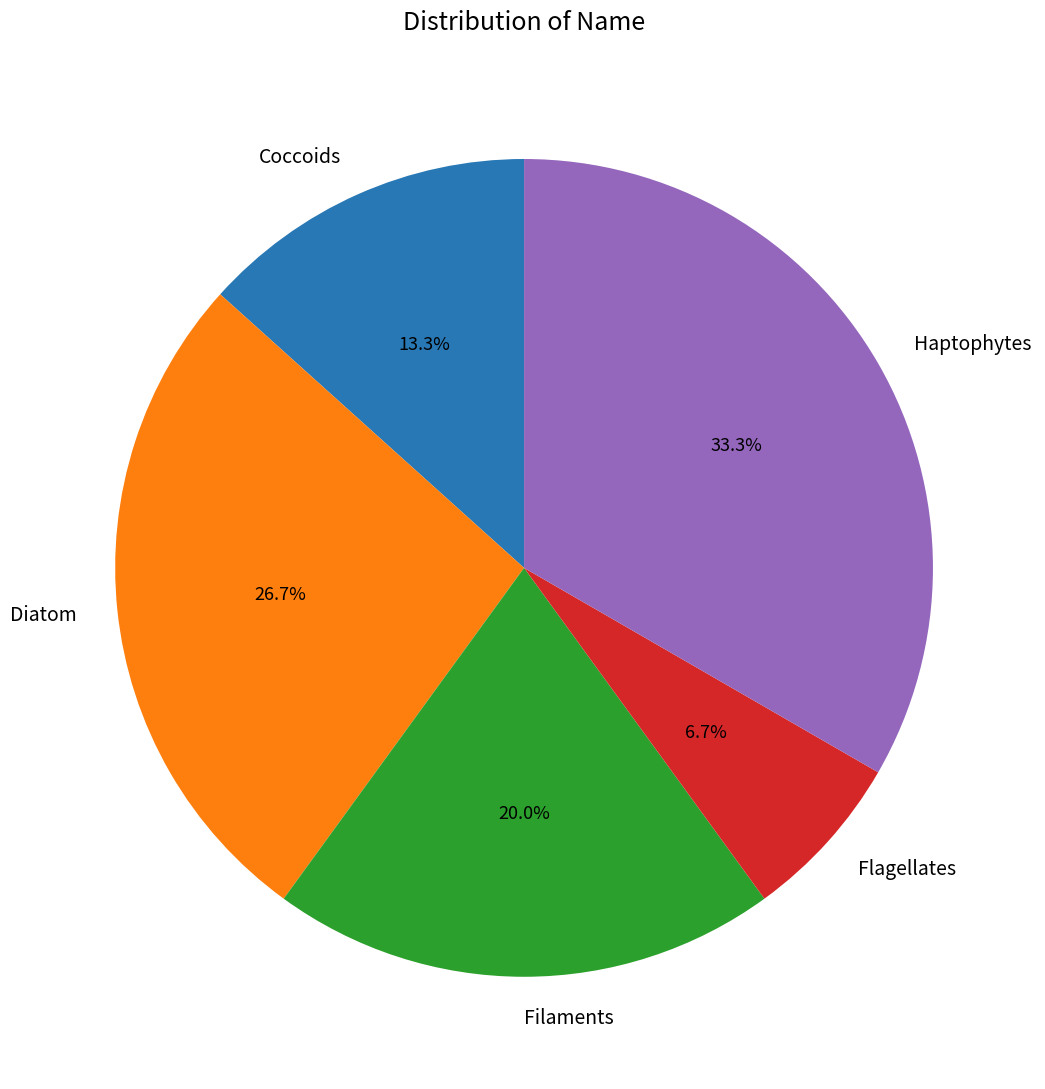

To the nearest percent, what percentage of the pie is Filaments?

20%